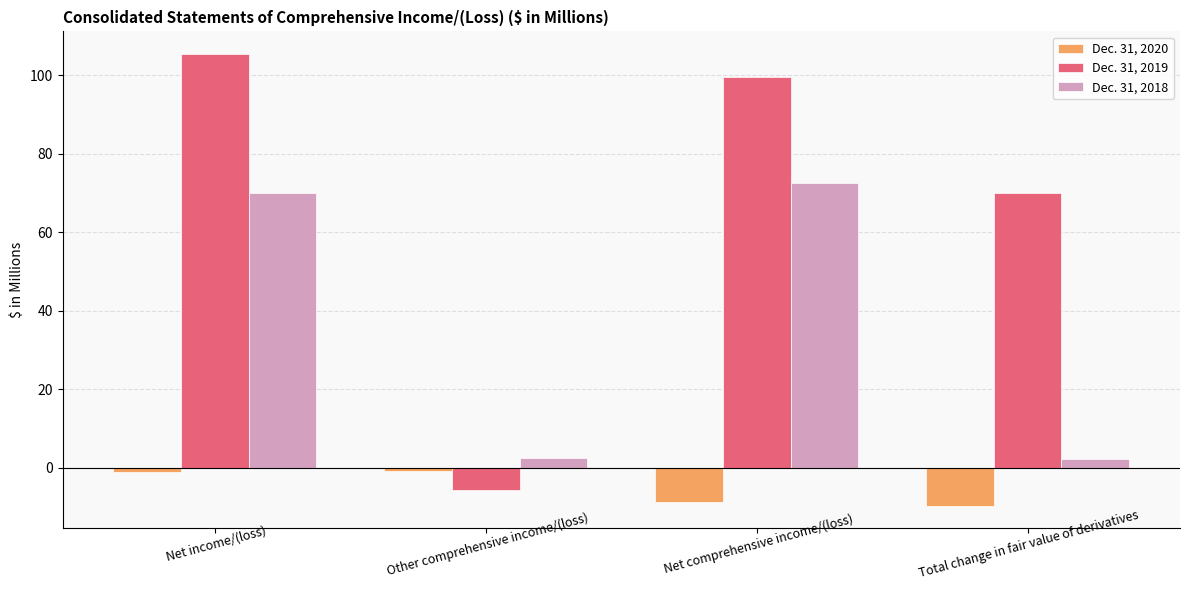

Is it true that Dec. 31, 2019 equals 42.9 at Net income/(loss)?

False